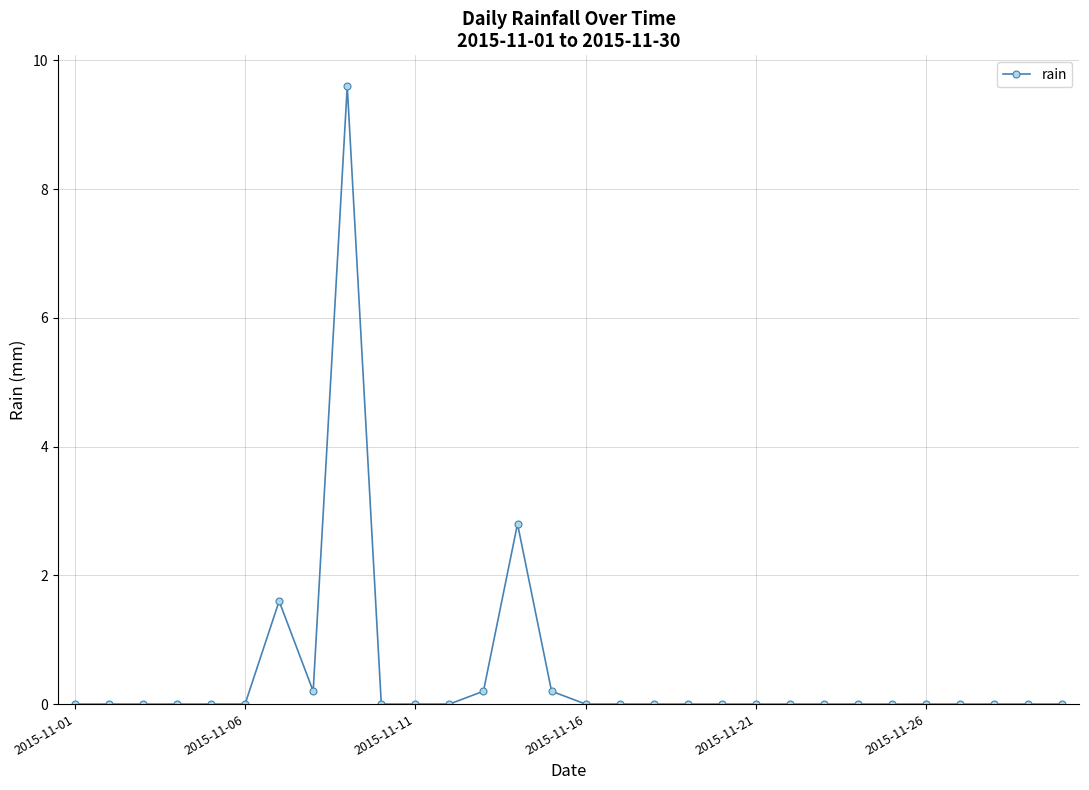

What is the average value?

0.5